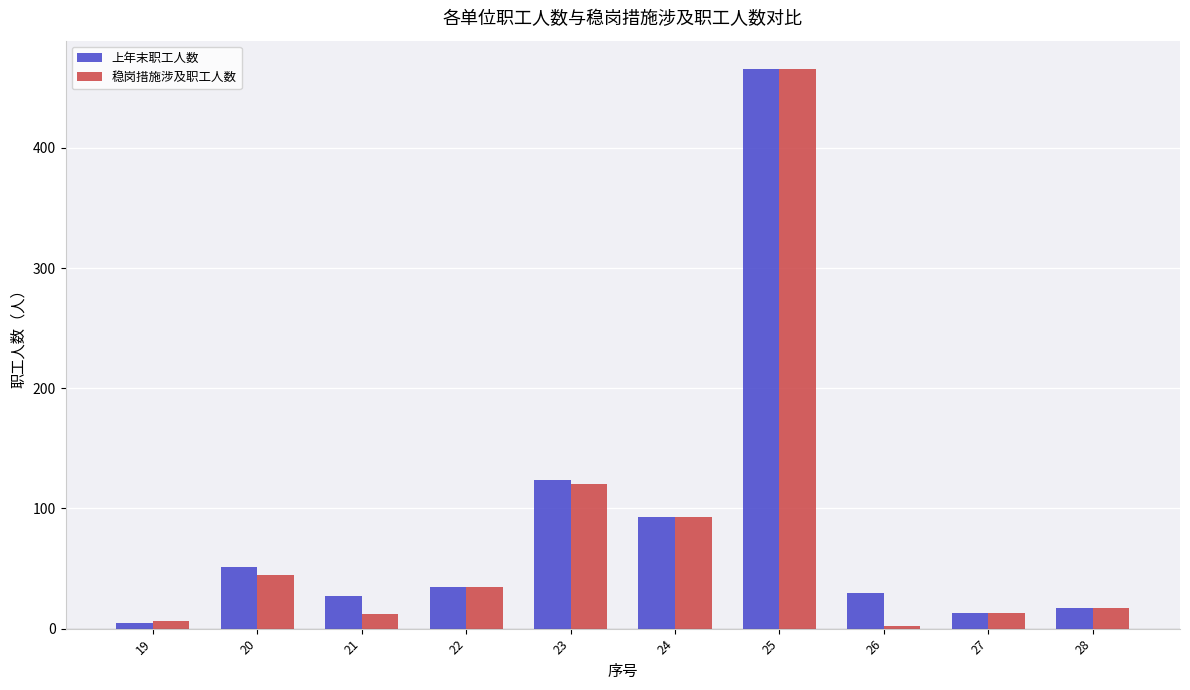

Between 21 and 25, which series saw the biggest shift?

稳岗措施涉及职工人数